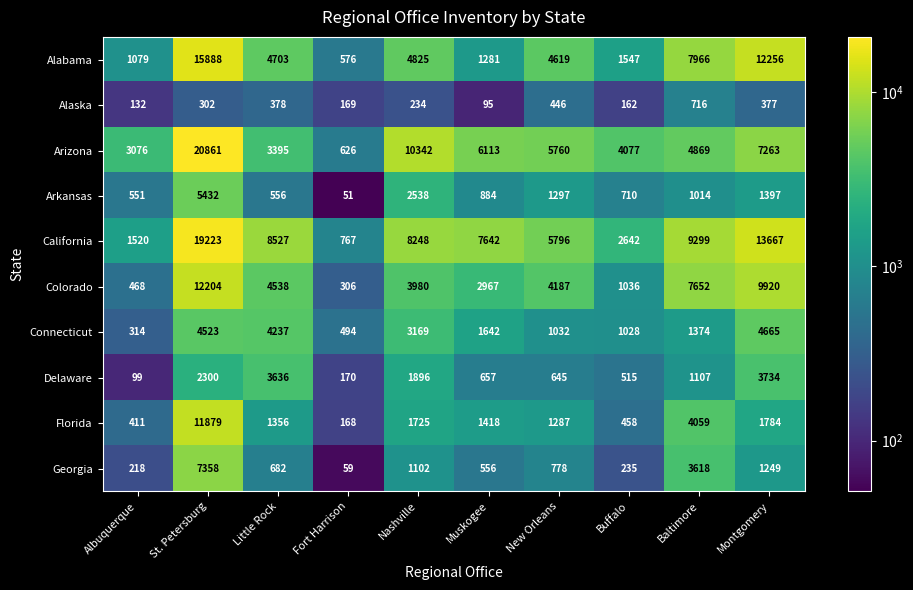

What is the sum of all Alaska values?

3011